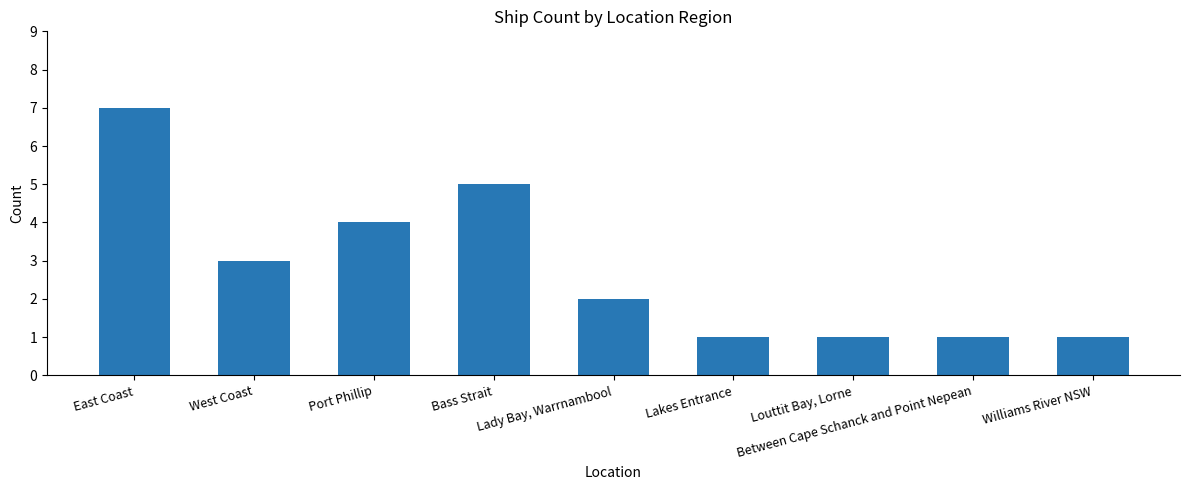

What is the sum of all values?

25